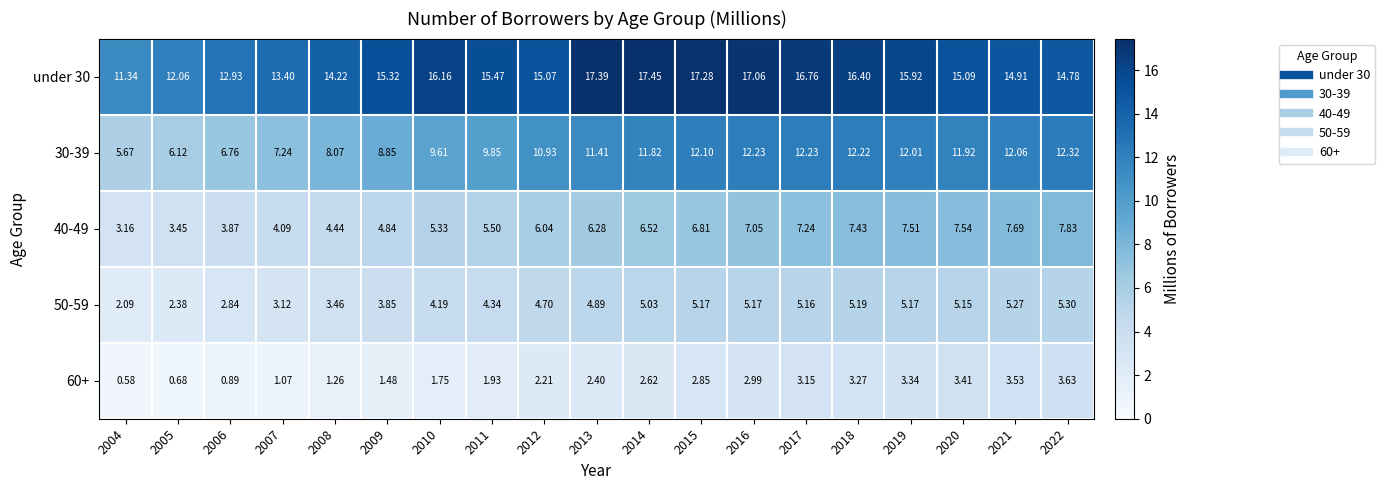

Reading left to right, list all the values displayed in this chart.

under 30: 2004=11.3	2005=12.1	2006=12.9	2007=13.4	2008=14.2	2009=15.3	2010=16.2	2011=15.5	2012=15.1	2013=17.4	2014=17.4	2015=17.3	2016=17.1	2017=16.8	2018=16.4	2019=15.9	2020=15.1	2021=14.9	2022=14.8
30-39: 2004=5.7	2005=6.1	2006=6.8	2007=7.2	2008=8.1	2009=8.8	2010=9.6	2011=9.8	2012=10.9	2013=11.4	2014=11.8	2015=12.1	2016=12.2	2017=12.2	2018=12.2	2019=12.0	2020=11.9	2021=12.1	2022=12.3
40-49: 2004=3.2	2005=3.5	2006=3.9	2007=4.1	2008=4.4	2009=4.8	2010=5.3	2011=5.5	2012=6.0	2013=6.3	2014=6.5	2015=6.8	2016=7.0	2017=7.2	2018=7.4	2019=7.5	2020=7.5	2021=7.7	2022=7.8
50-59: 2004=2.1	2005=2.4	2006=2.8	2007=3.1	2008=3.5	2009=3.9	2010=4.2	2011=4.3	2012=4.7	2013=4.9	2014=5.0	2015=5.2	2016=5.2	2017=5.2	2018=5.2	2019=5.2	2020=5.2	2021=5.3	2022=5.3
60+: 2004=0.6	2005=0.7	2006=0.9	2007=1.1	2008=1.3	2009=1.5	2010=1.8	2011=1.9	2012=2.2	2013=2.4	2014=2.6	2015=2.9	2016=3.0	2017=3.1	2018=3.3	2019=3.3	2020=3.4	2021=3.5	2022=3.6